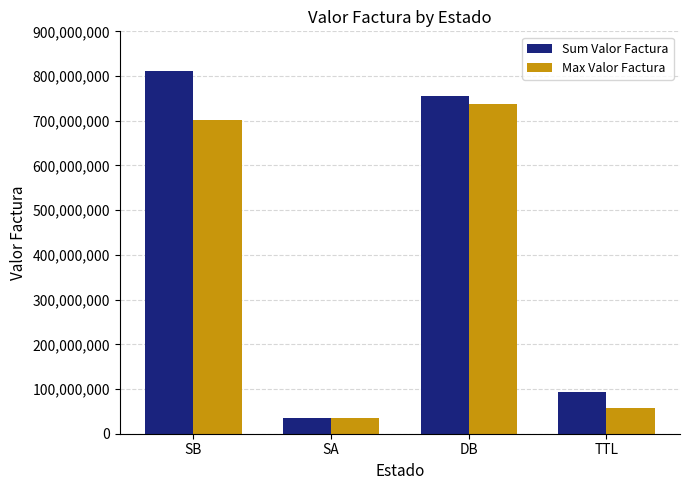

Which series changed the most between SA and DB?

Sum Valor Factura